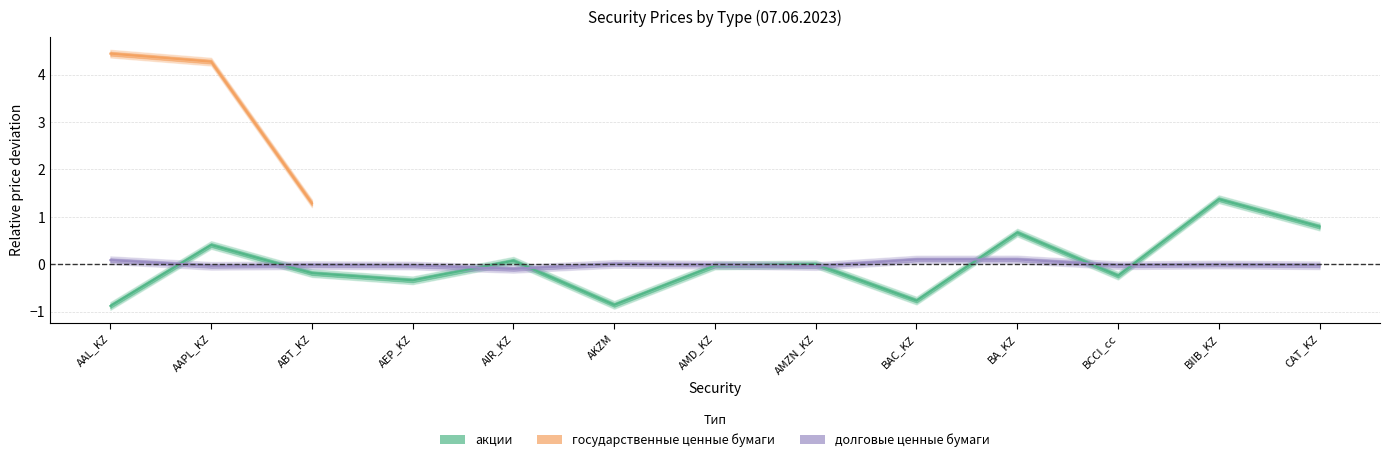

At which category does долговые ценные бумаги reach its first local valley?

AAPL_KZ